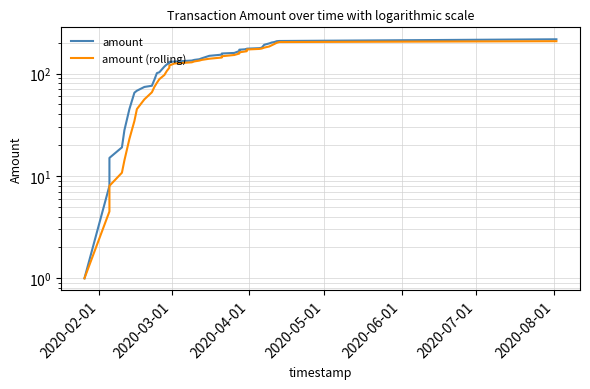

Which series has the largest total across all categories?

amount